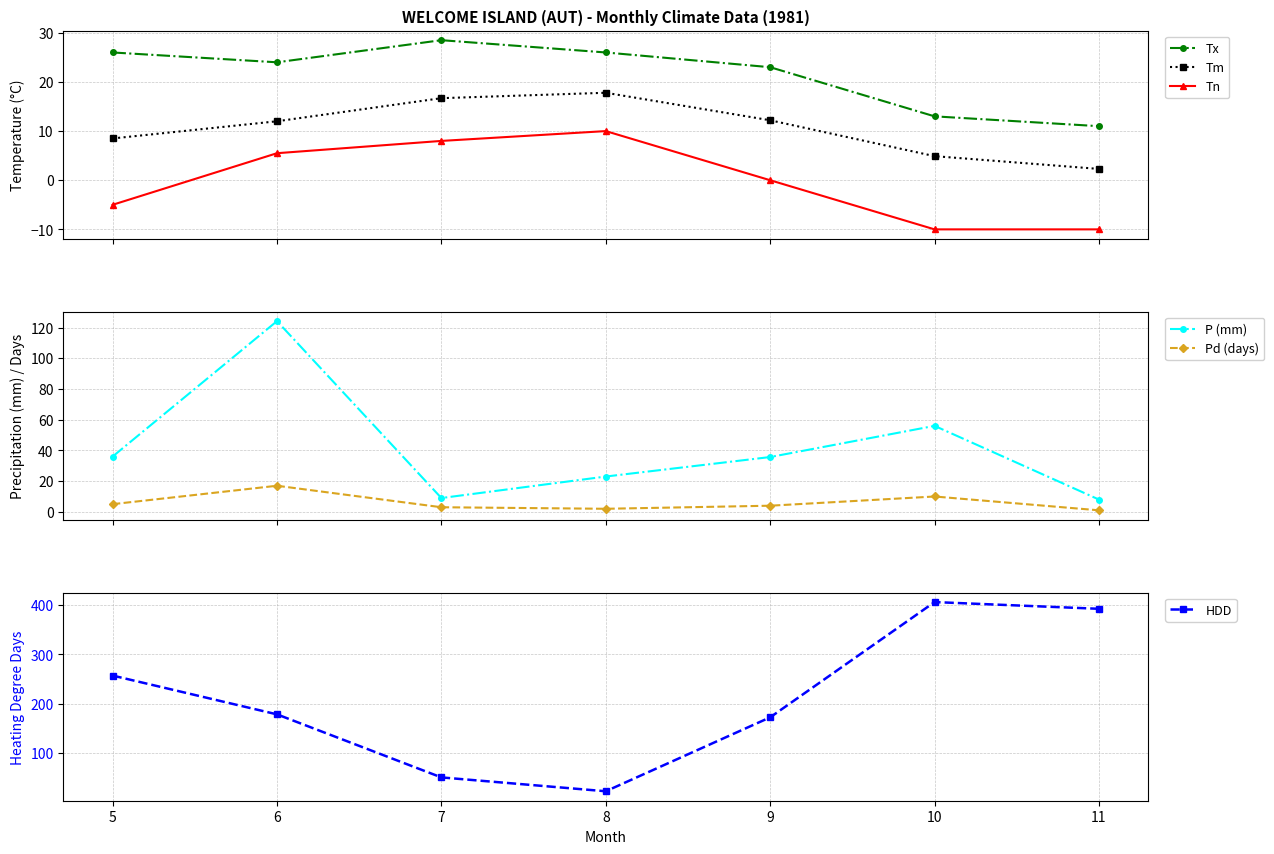

Reading right to left, extract all data points from this chart.

Tx: 11.0	13.0	23.0	26.0	28.5	24.0	26.0
Tm: 2.3	4.9	12.2	17.8	16.7	12.0	8.5
Tn: -10.0	-10.0	0.0	10.0	8.0	5.5	-5.0
P (mm): 8.0	56.0	35.7	23.0	9.0	124.2	36.0
Pd (days): 1.0	10.0	4.0	2.0	3.0	17.0	5.0
HDD: 392.0	405.6	172.7	23.3	51.3	178.7	257.1